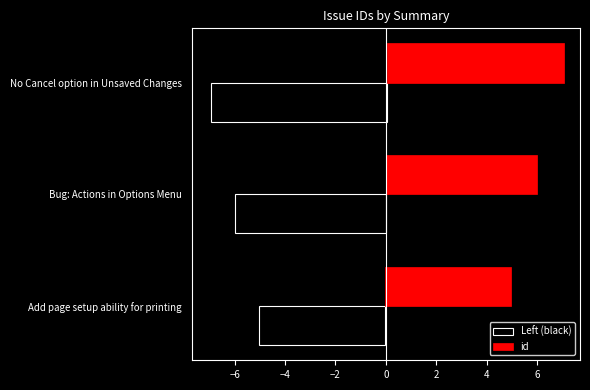

How many values in the Left (black) series are below -6?

1